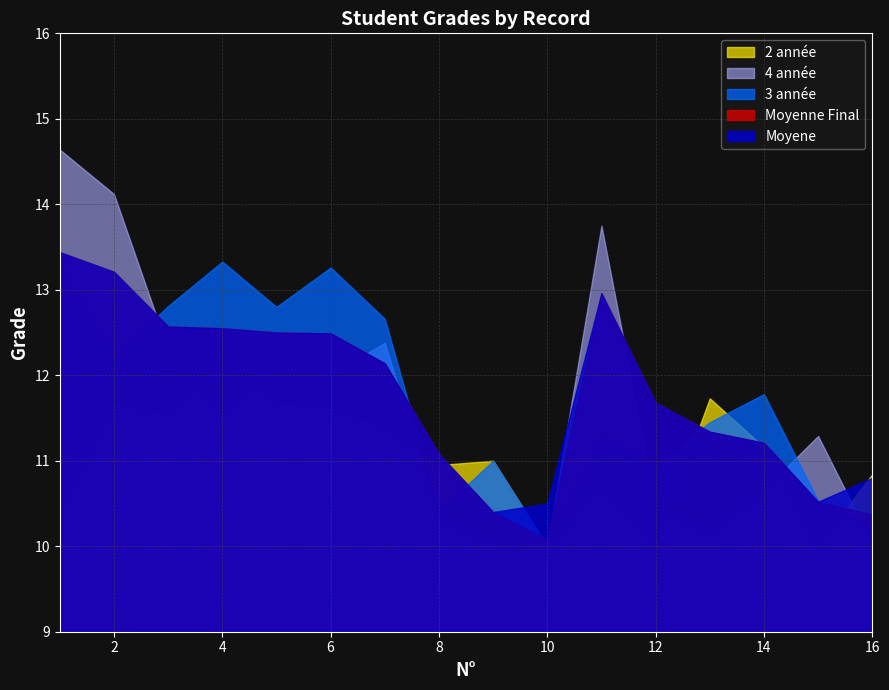

How many lines are shown in the chart?

5